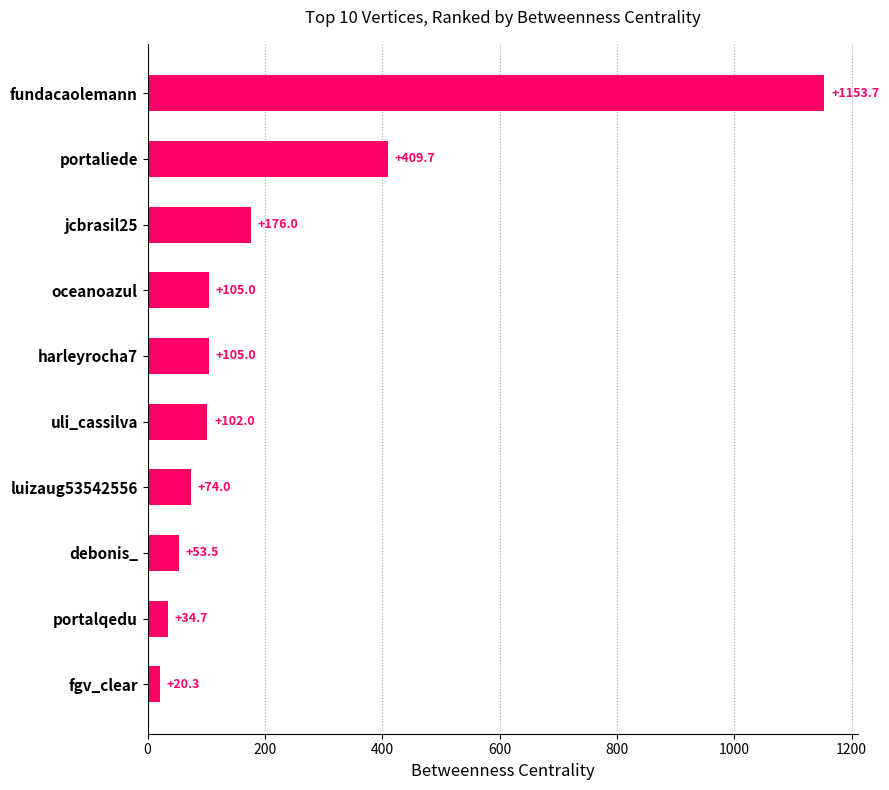

Between jcbrasil25 and portaliede, which is larger?

portaliede